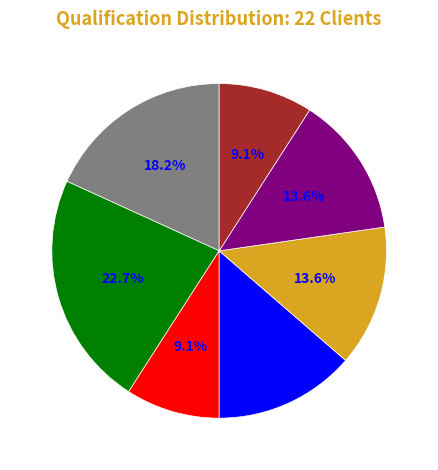

Is there any slice that represents more than half of the pie?

No